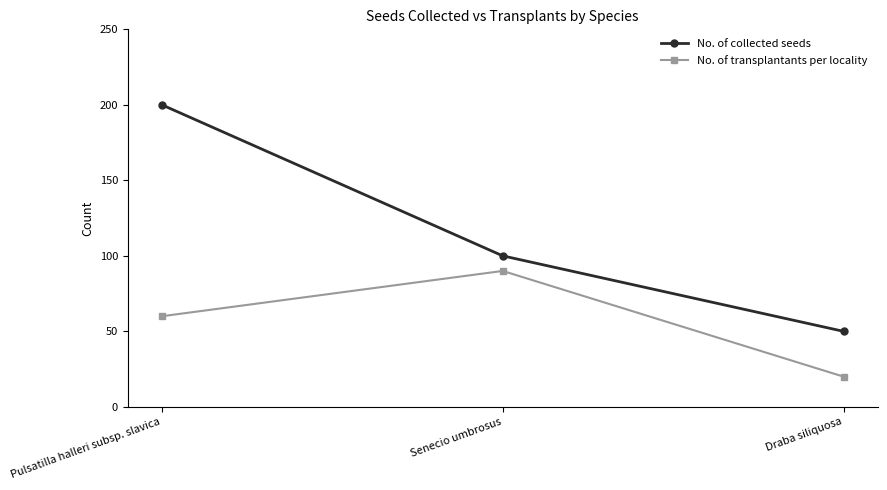

At which category does the chart reach its minimum across all series?

Draba siliquosa